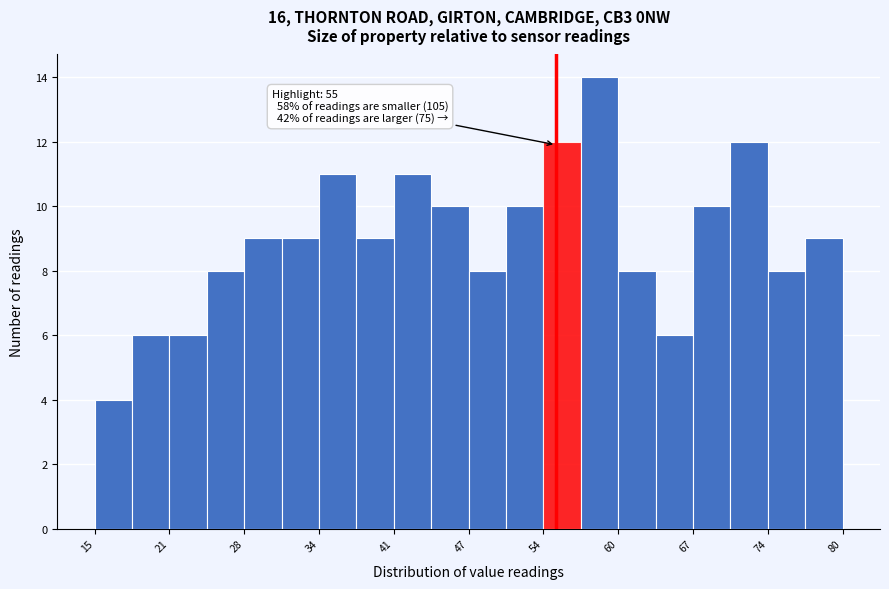

Around what value on the x-axis is the tallest bar? Give the approximate position of its centre, as read against the axis.

59